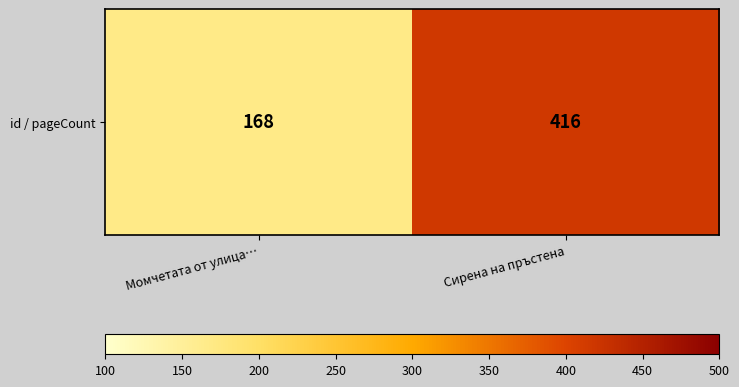

The value at Сирена на пръстена is 416. True or false?

True